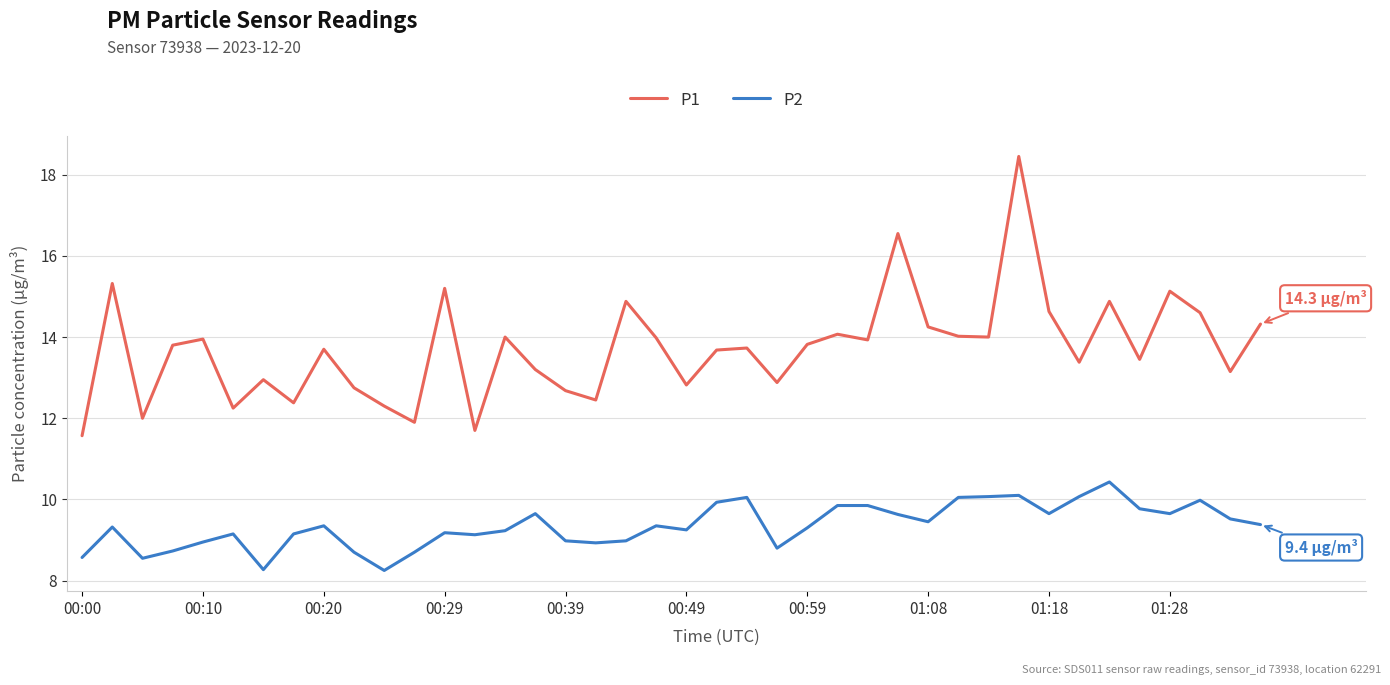

Rank the series by their average value, from lowest to highest.

P2, P1